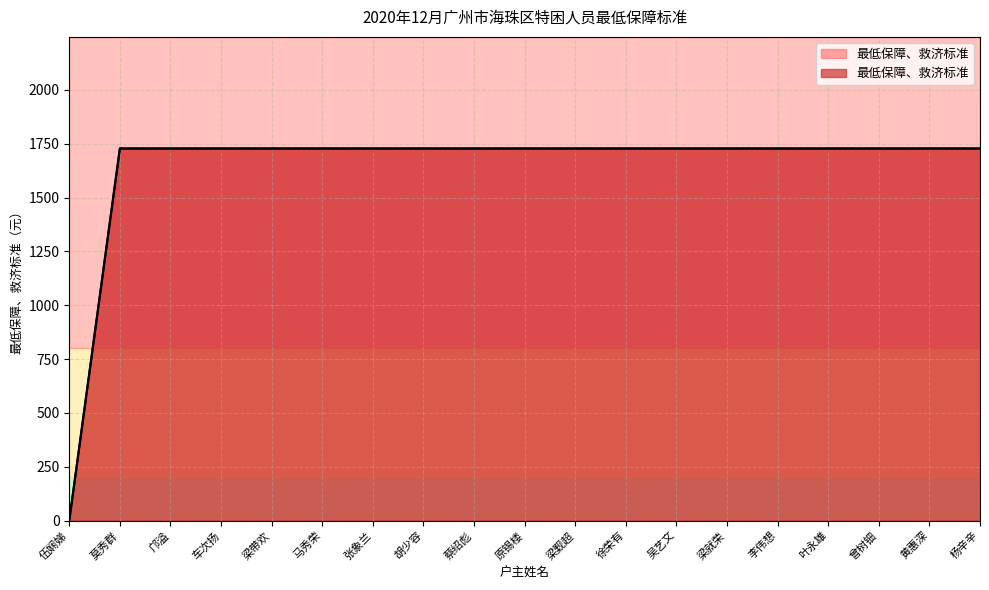

How many lines are shown in the chart?

1